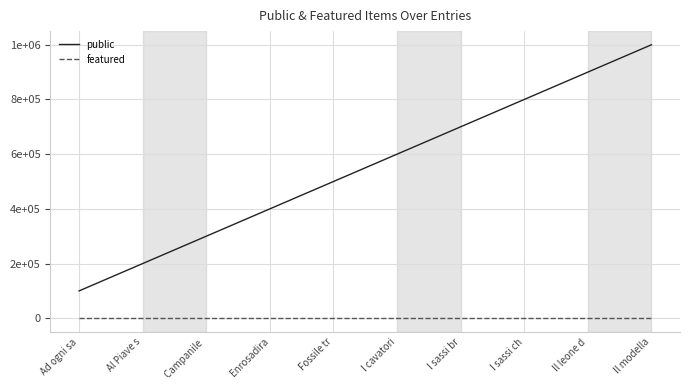

Which category has the lowest value in the public series?

Ad ogni sa